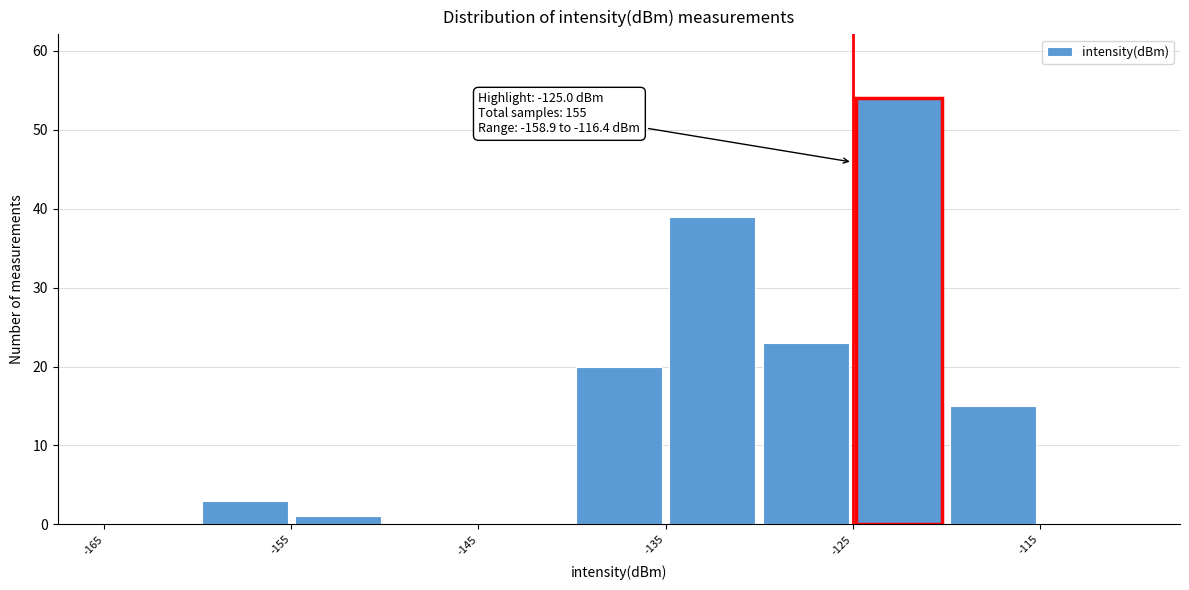

Which range on the x-axis has the tallest bar?

-125 to -120